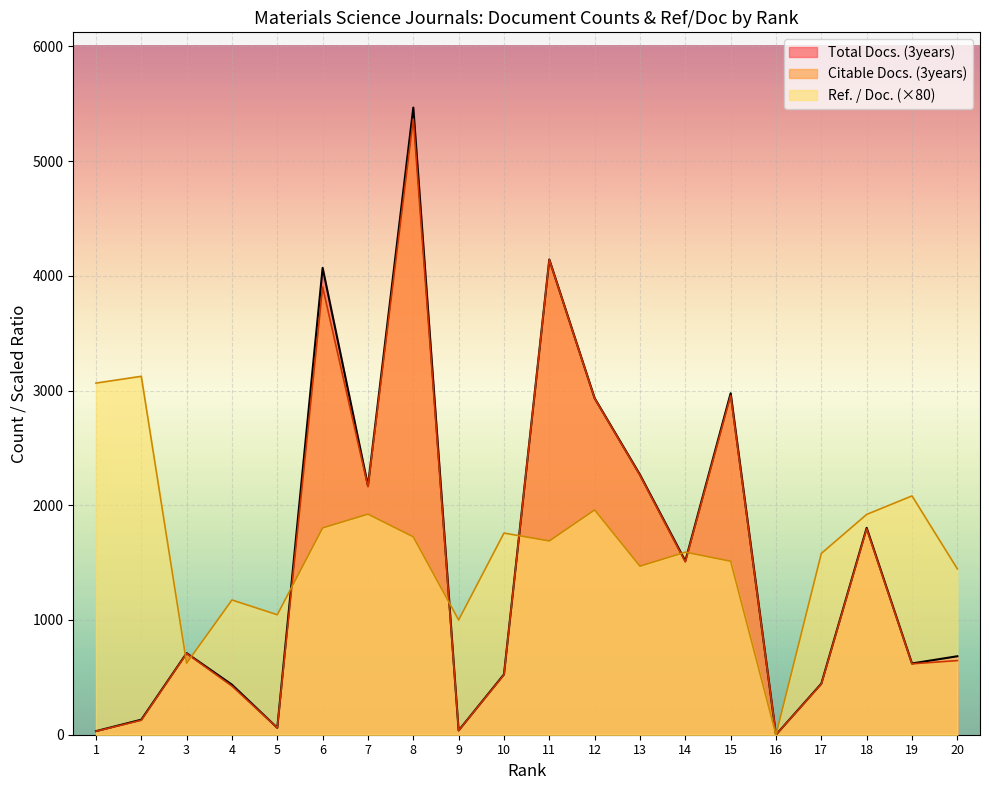

Rank the series by their maximum value, from lowest to highest.

Ref. / Doc. (×80), Citable Docs. (3years), Total Docs. (3years)